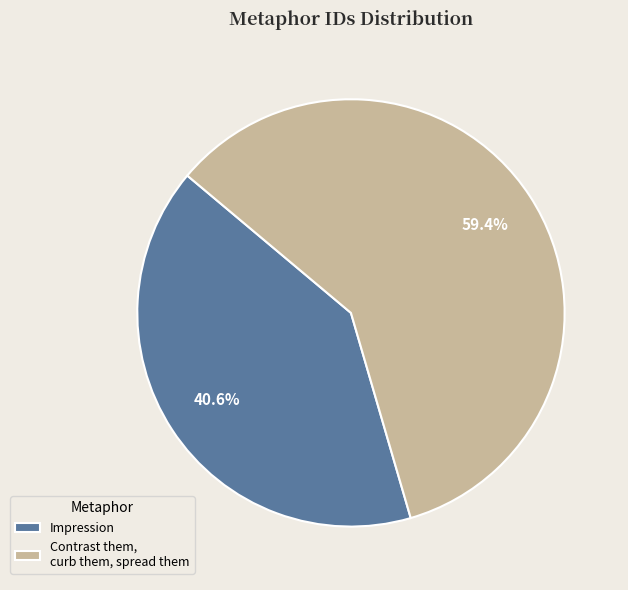

What is the smallest slice in the pie chart?

Impression